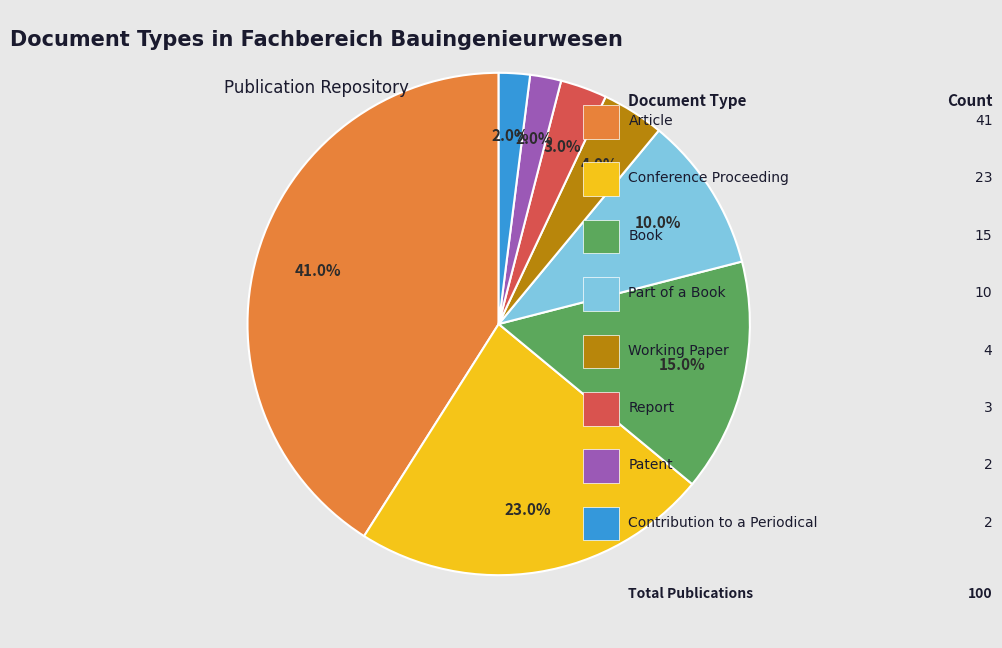

Is there any slice that represents more than half of the pie?

No